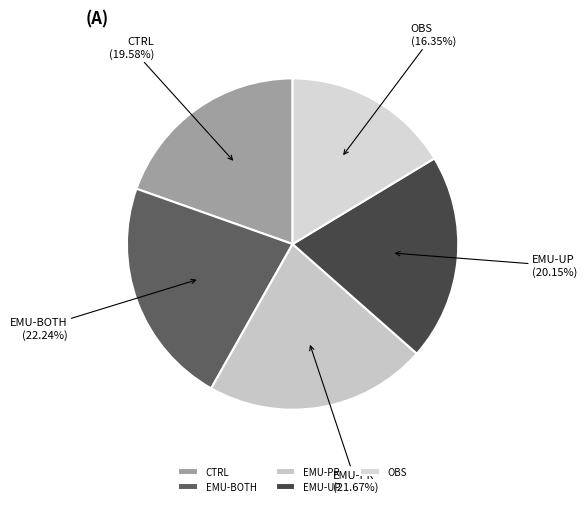

To the nearest percent, what percentage of the pie is EMU-UP?

20%